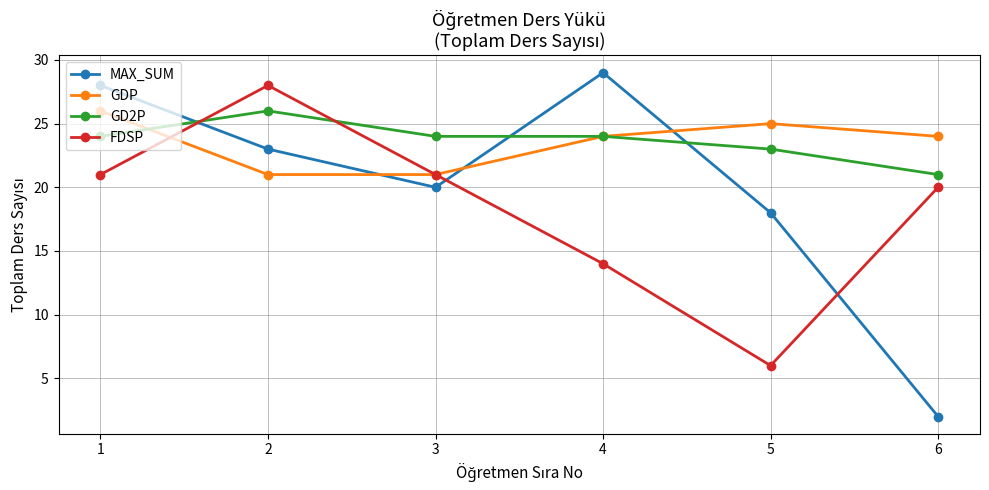

At which label is MAX_SUM closest to 15?

5